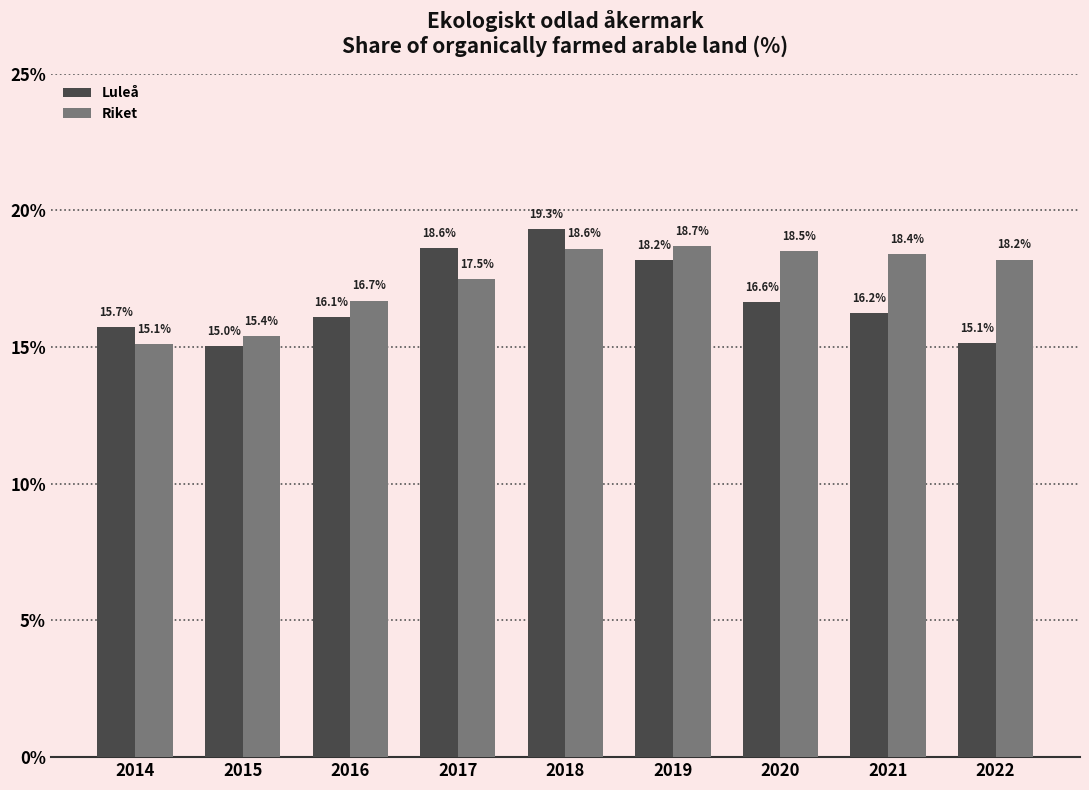

Read the Luleå value at 2020.

16.6